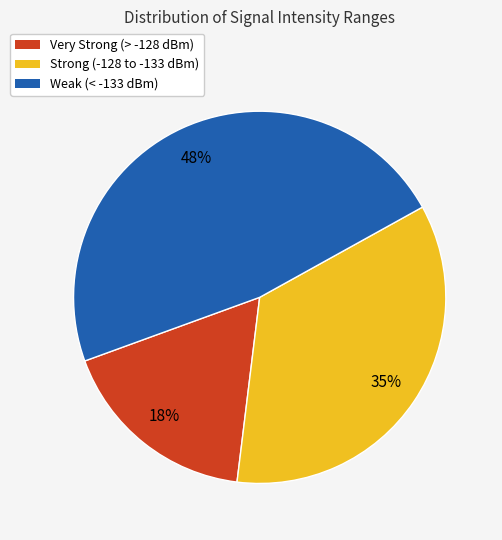

To the nearest percent, what is the difference between the largest and smallest slice percentages?

30%